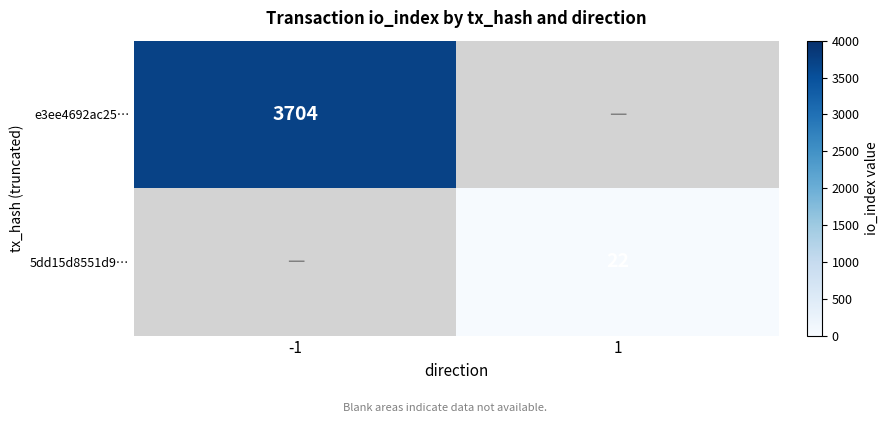

The 5dd15d8551d9… series shows 22 at 1. True or false?

True